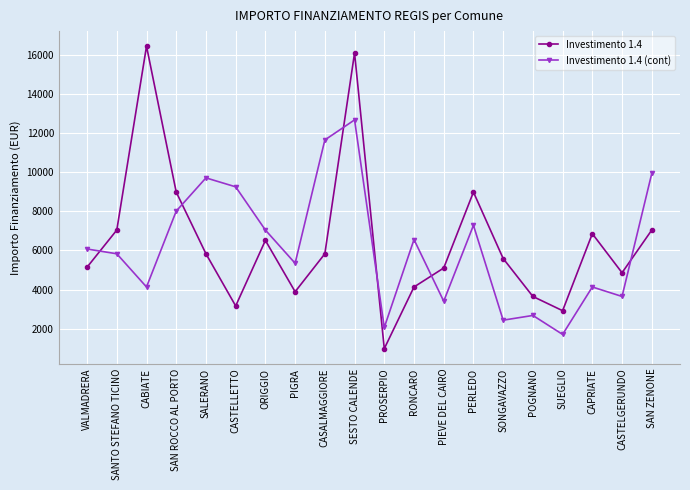

What is the approximate value of Investimento 1.4 at SAN ROCCO AL PORTO, to the nearest 10?

8990